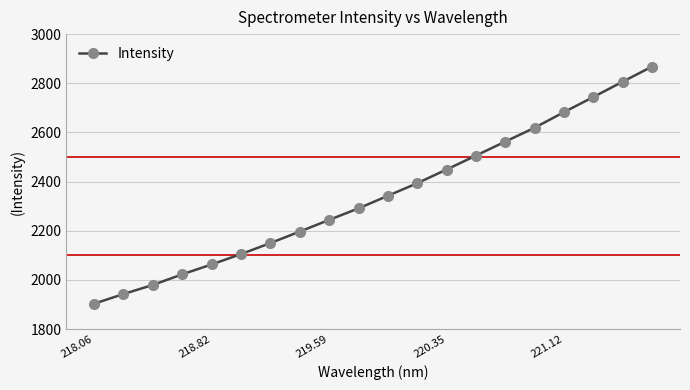

How many values are below 2342?

10